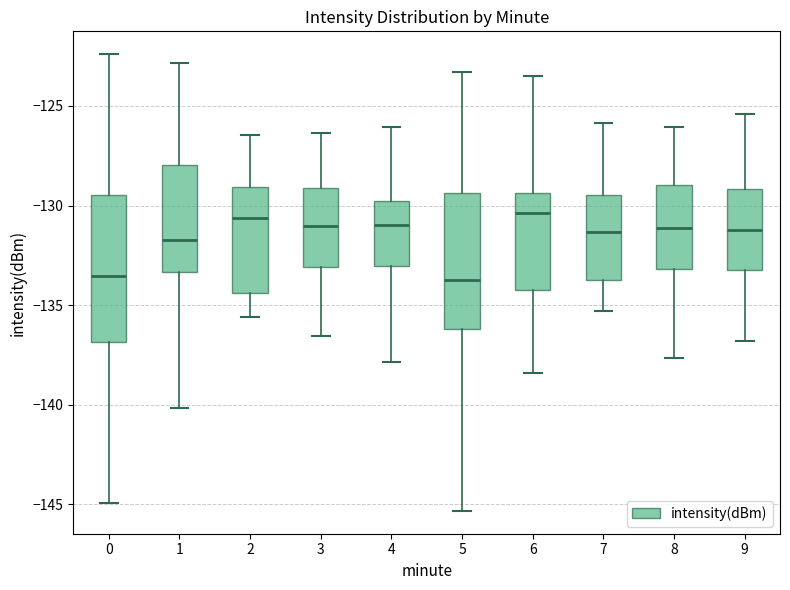

Reading left to right, read every box against the y-axis: the position of its median line, the range the box covers, and the ends of its whiskers. The values are not printed on the chart, so give them approximately, as read against the axis.

0: median -133.5, box -137.0 to -129.5, whiskers -145.0 to -122.5
1: median -131.5, box -133.5 to -128.0, whiskers -140.0 to -123.0
2: median -130.5, box -134.5 to -129.0, whiskers -135.5 to -126.5
3: median -131.0, box -133.0 to -129.0, whiskers -136.5 to -126.5
4: median -131.0, box -133.0 to -129.5, whiskers -138.0 to -126.0
5: median -133.5, box -136.0 to -129.5, whiskers -145.5 to -123.5
6: median -130.5, box -134.5 to -129.5, whiskers -138.5 to -123.5
7: median -131.5, box -134.0 to -129.5, whiskers -135.5 to -126.0
8: median -131.0, box -133.0 to -129.0, whiskers -137.5 to -126.0
9: median -131.0, box -133.0 to -129.0, whiskers -137.0 to -125.5